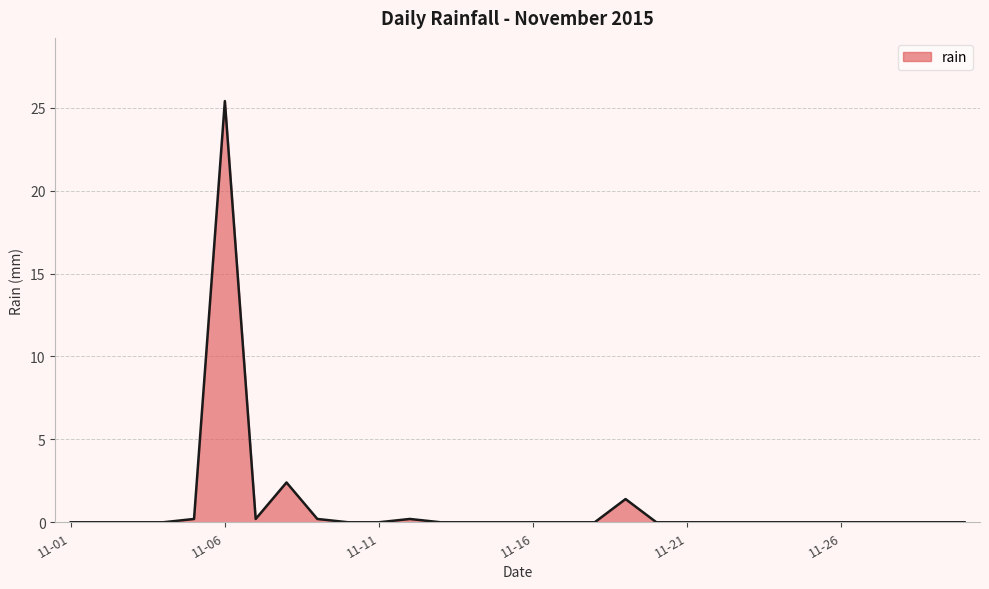

Reading left to right, list all the values displayed in this chart.

0.0	0.0	0.0	0.0	0.2	25.4	0.2	2.4	0.2	0.0	0.0	0.2	0.0	0.0	0.0	0.0	0.0	0.0	1.4	0.0	0.0	0.0	0.0	0.0	0.0	0.0	0.0	0.0	0.0	0.0